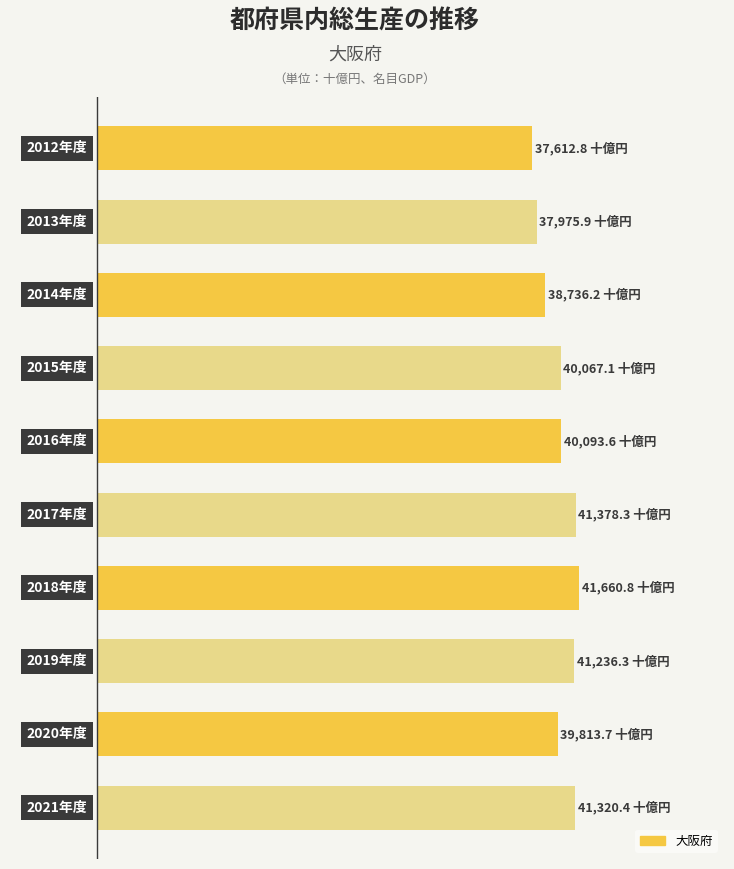

Are the bars horizontal?

Yes